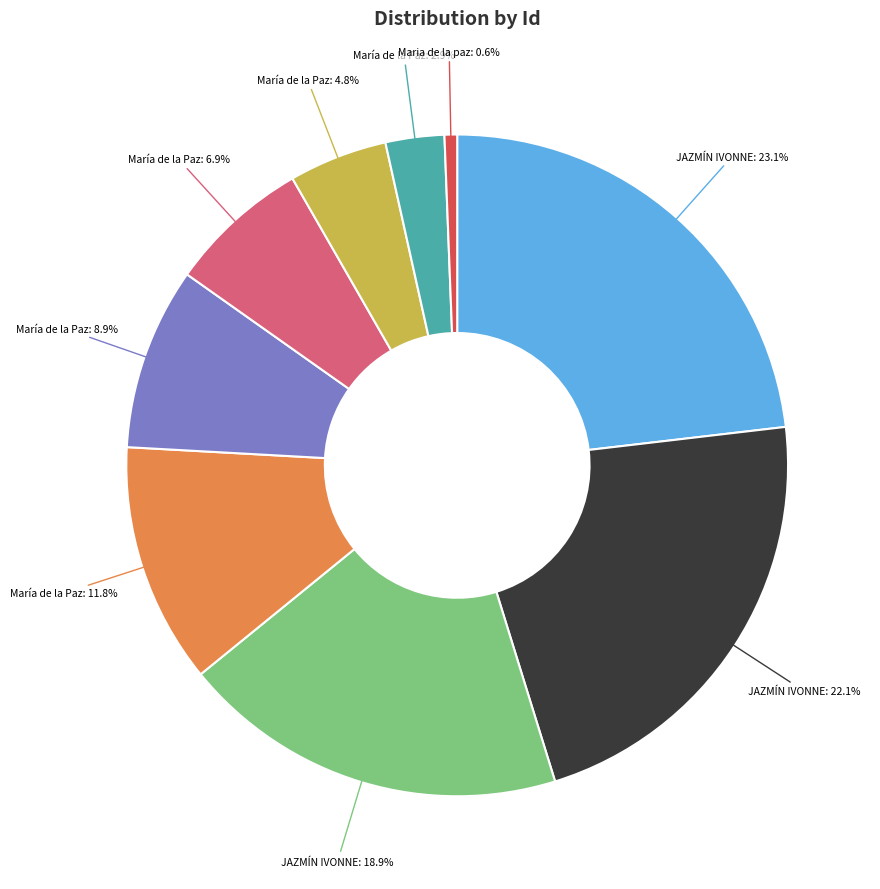

Is there any slice that represents more than half of the pie?

No